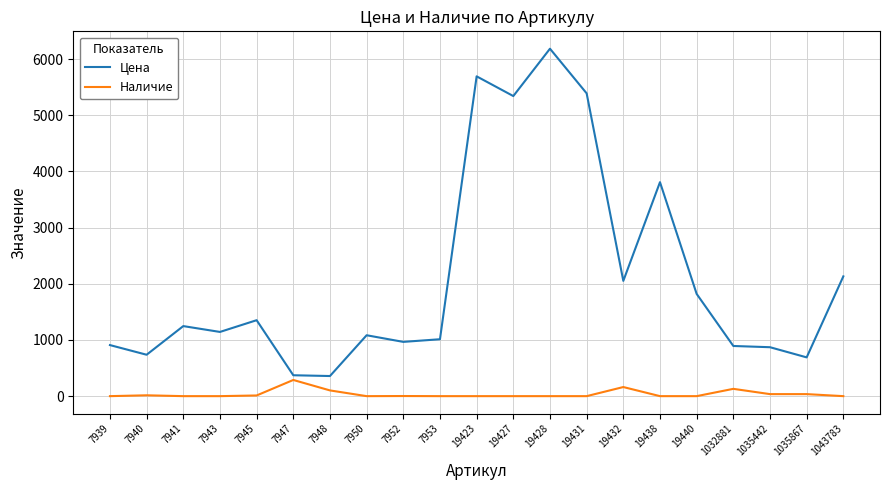

True or false: Цена and Наличие cross at least once.

False